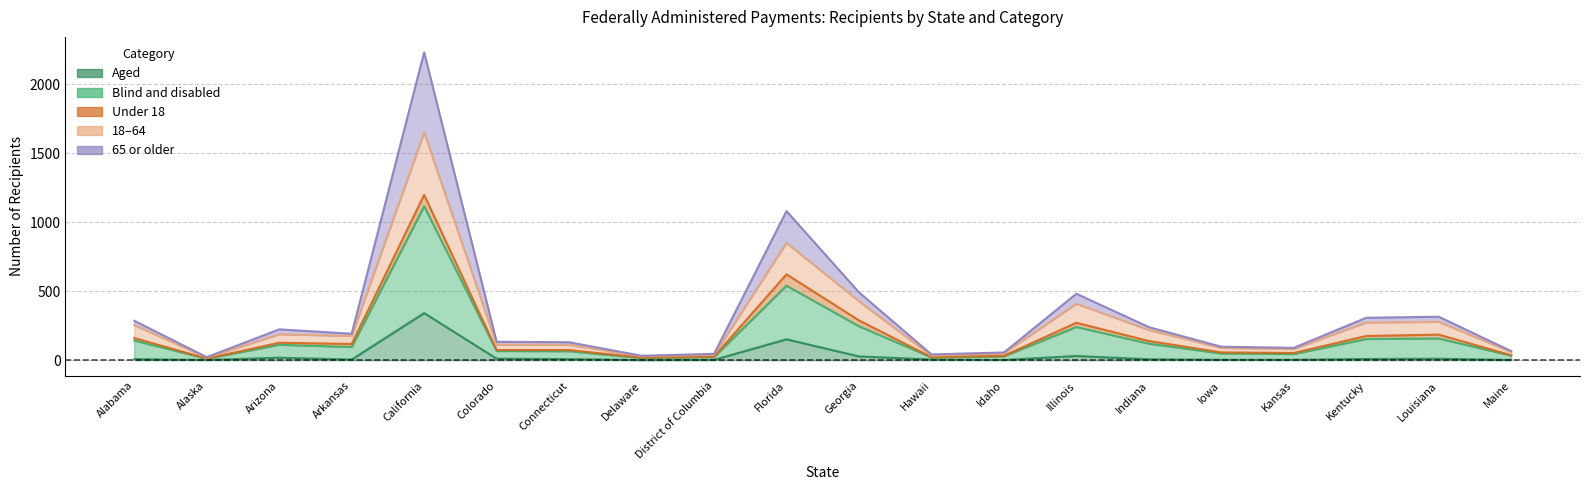

How many categories are shown in the chart?

20